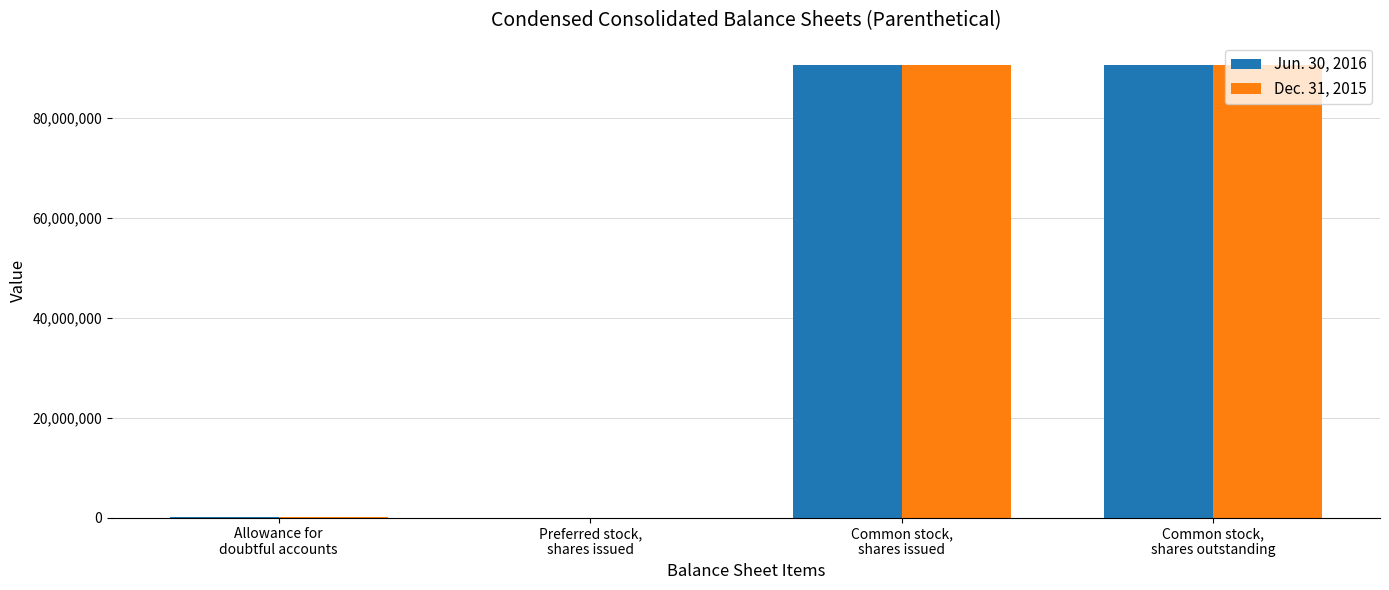

Read the Jun. 30, 2016 value at Common stock,
shares issued.

90477798